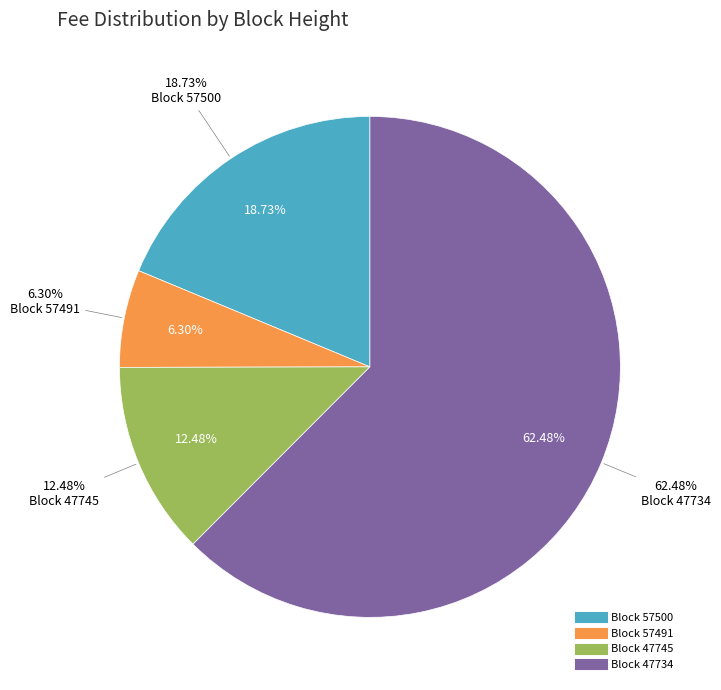

Count the number of slices in the pie.

4